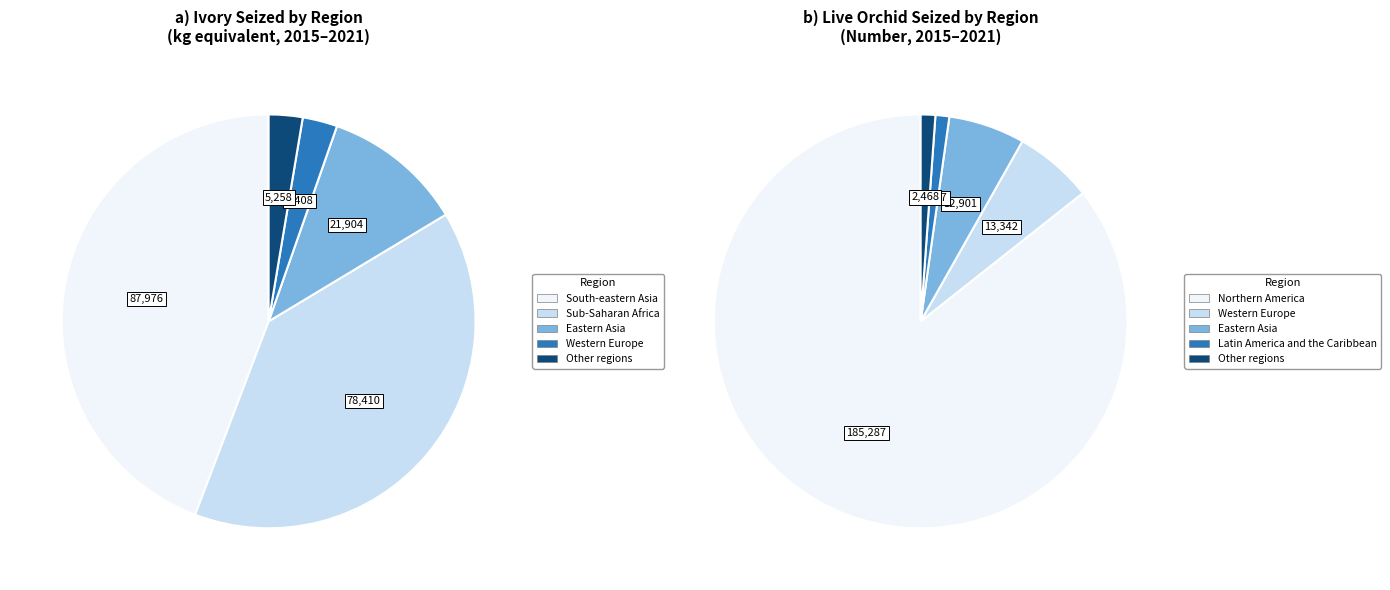

To the nearest percent, what percentage of the pie is Latin America and the Caribbean?

1%